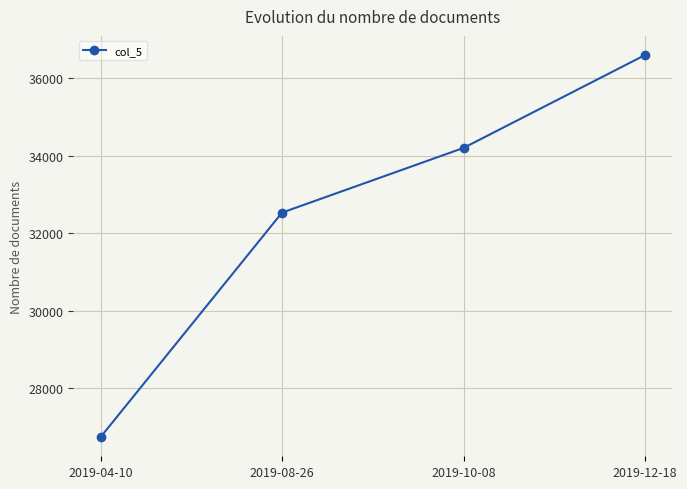

What is the difference between the maximum and minimum values?

9873